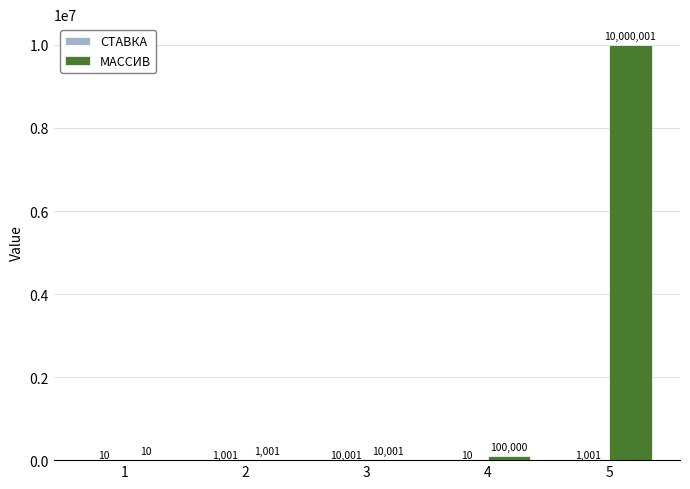

What value does the МАССИВ series have at 5, to the nearest 100?

10000000